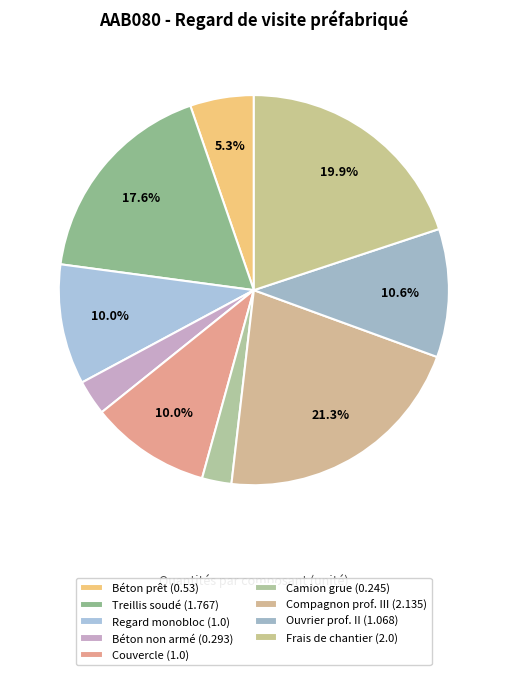

To the nearest percent, what is the difference between the largest and smallest slice percentages?

19%